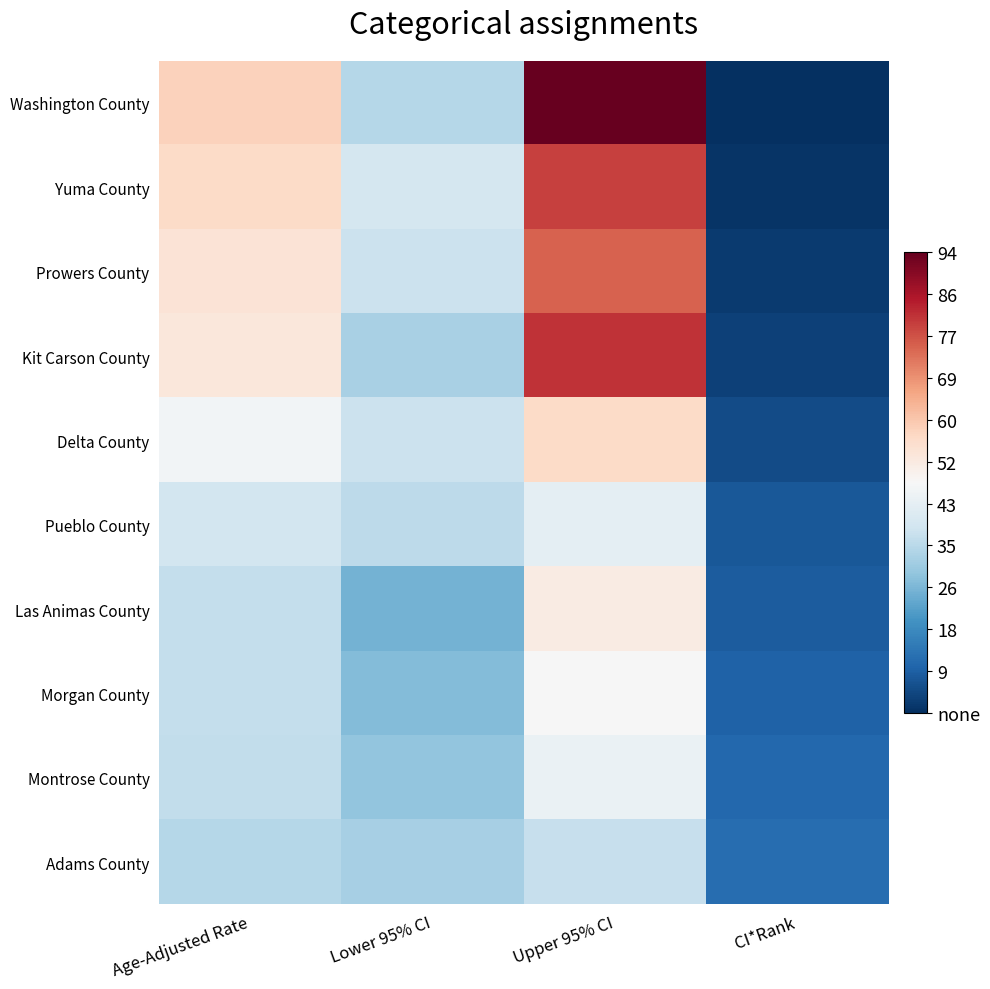

At which category does the chart reach its peak across all series?

Upper 95% CI